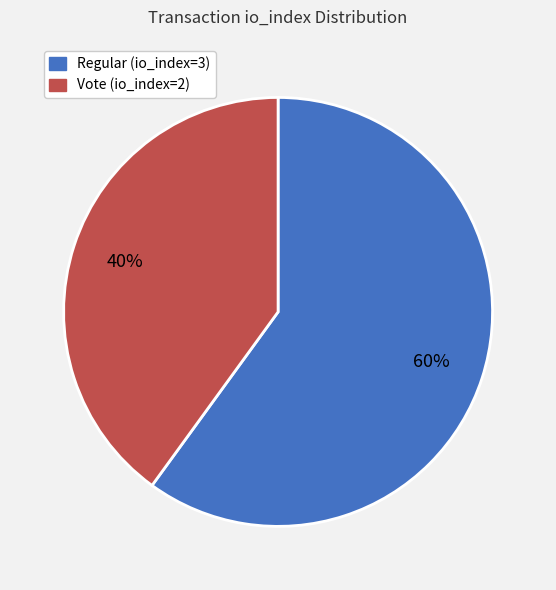

Is there a majority slice in this chart?

Yes